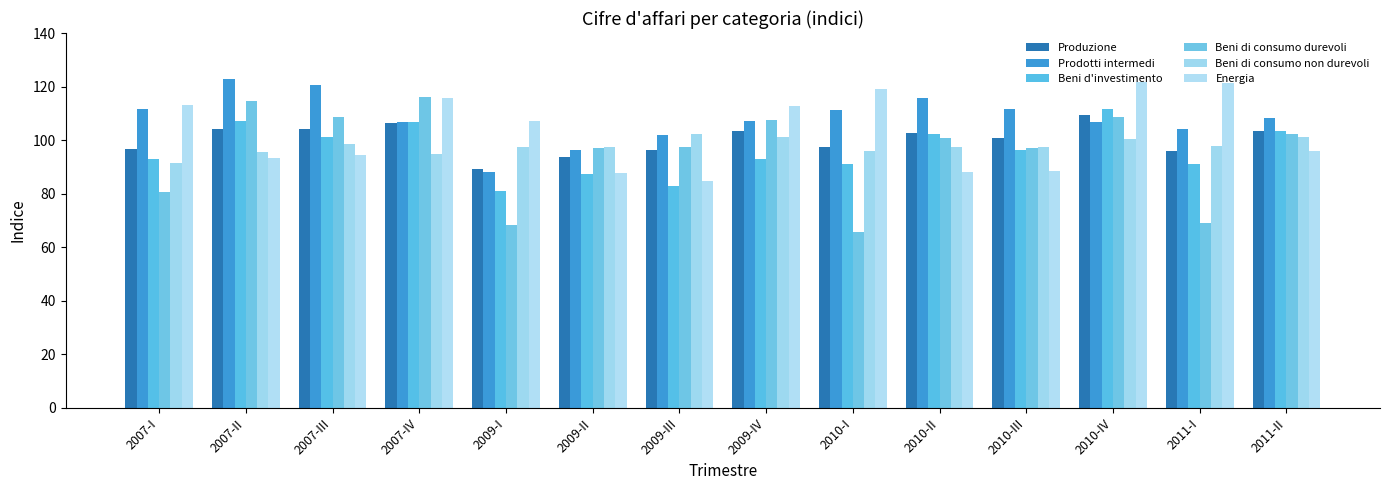

At which label is Beni di consumo durevoli closest to 90?

2009-II